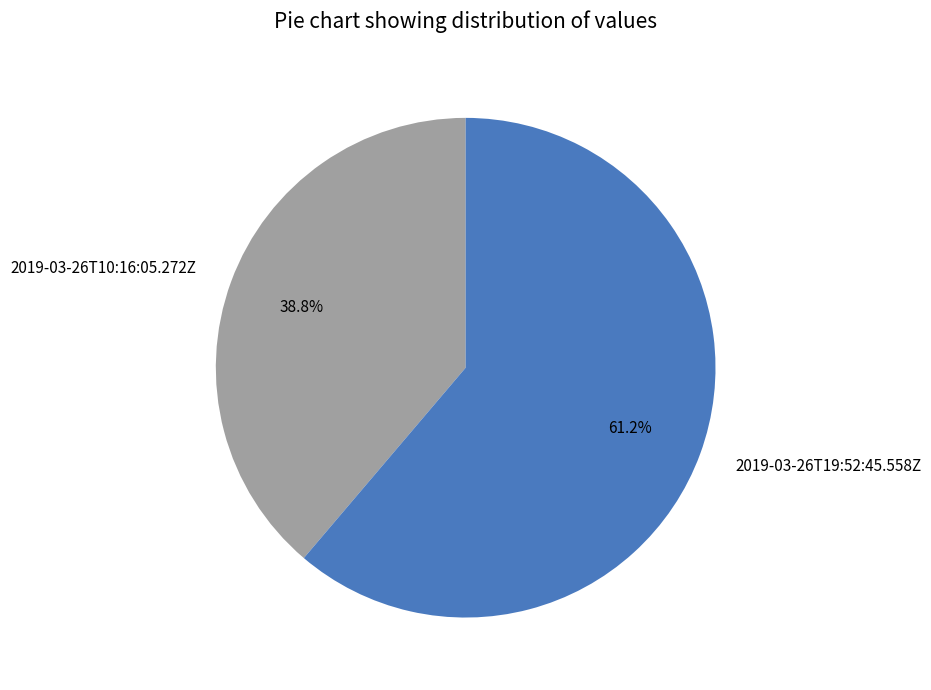

Is the sum of 2019-03-26T10:16:05.272Z and 2019-03-26T19:52:45.558Z greater than half?

Yes